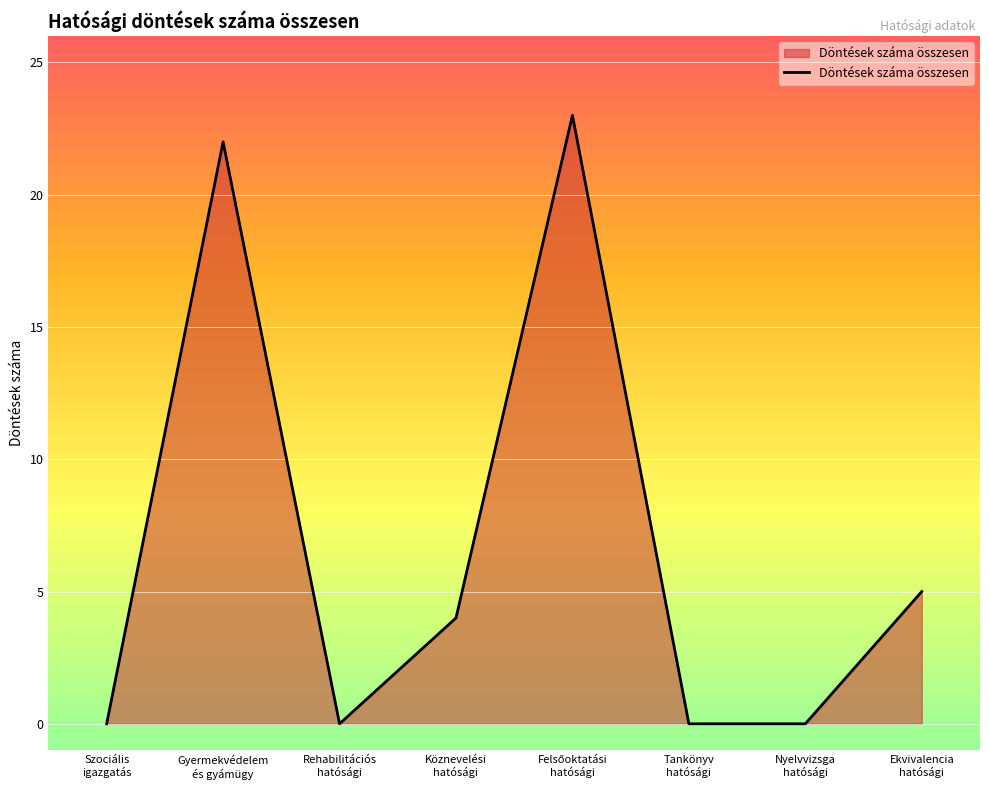

How many distinct data groups are displayed?

1